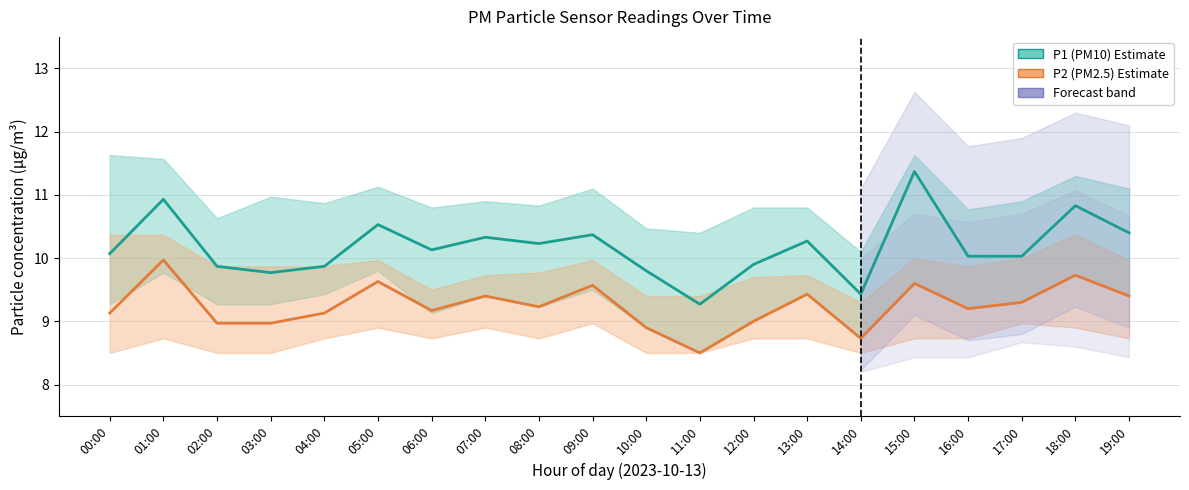

At which category does P2 (PM2.5) reach its first local peak?

01:00